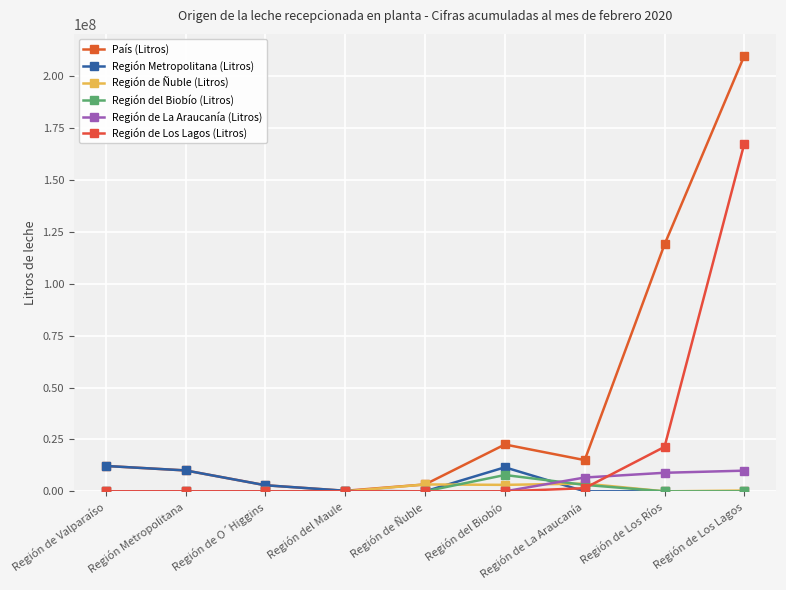

How many categories are shown in the chart?

9